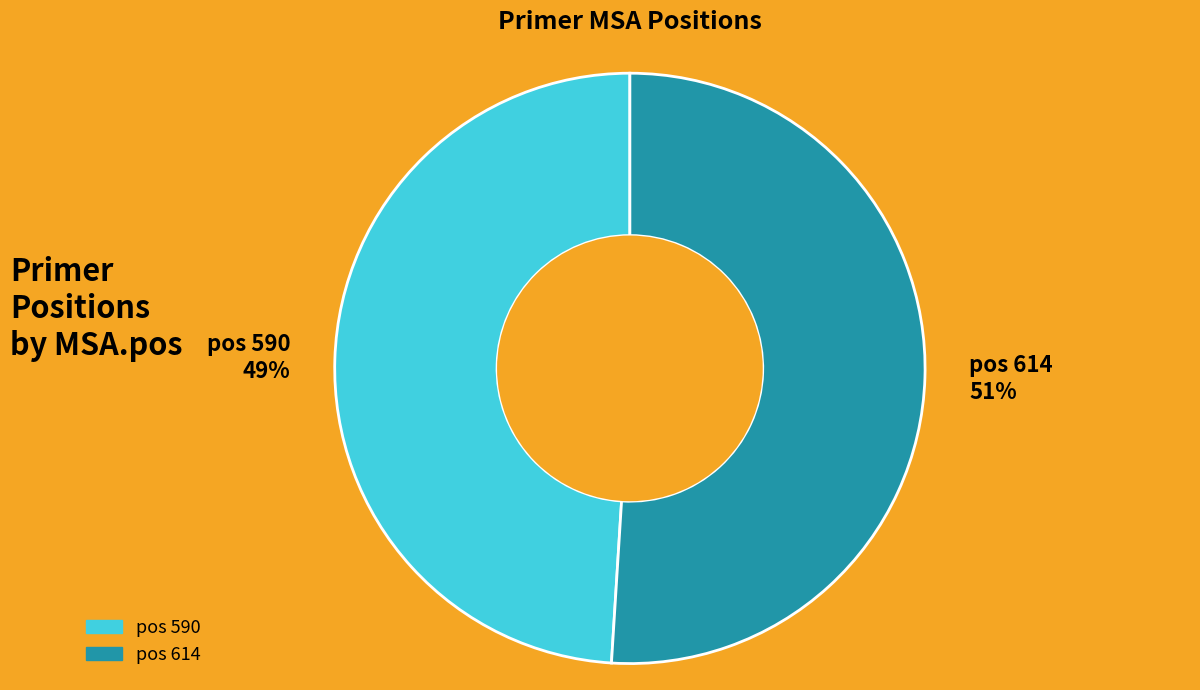

Which has a higher value, pos 614 51% or pos 590 49%?

pos 614 51%